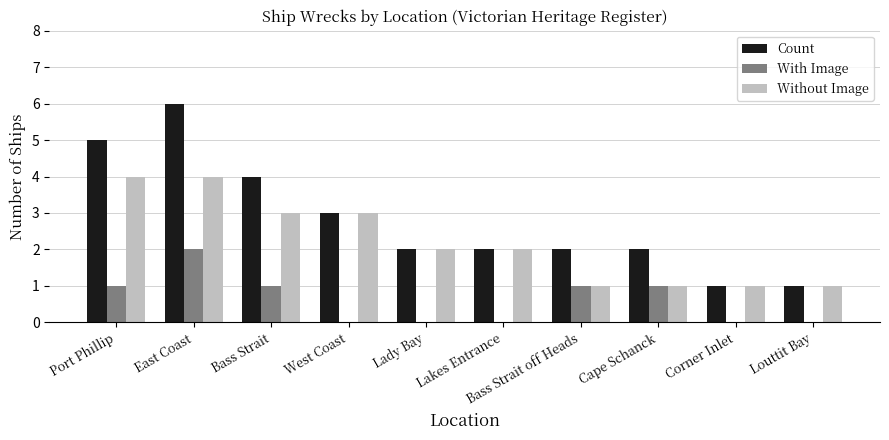

What is the sum of all Count values?

28